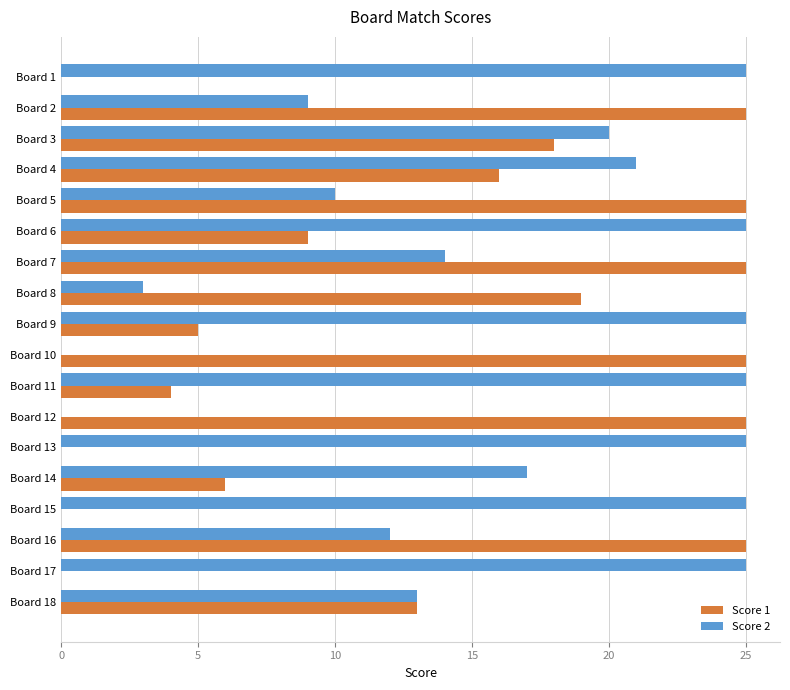

Which series has the largest total across all categories?

Score 2